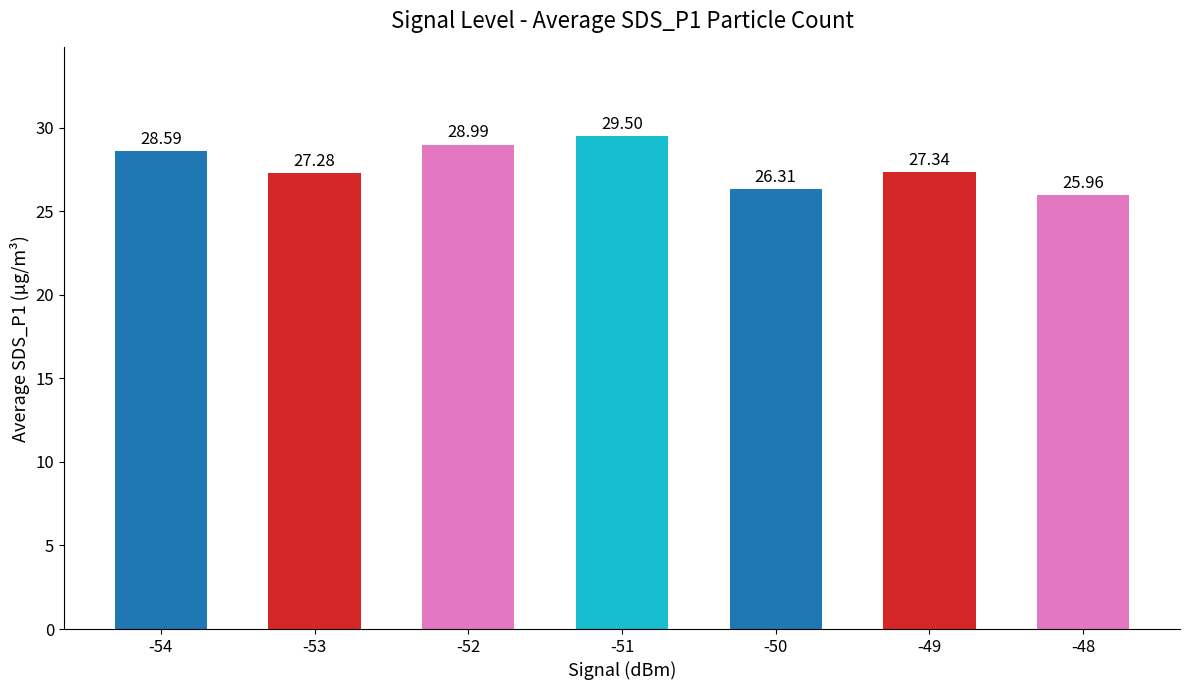

Which category has the lowest value across all series?

-48